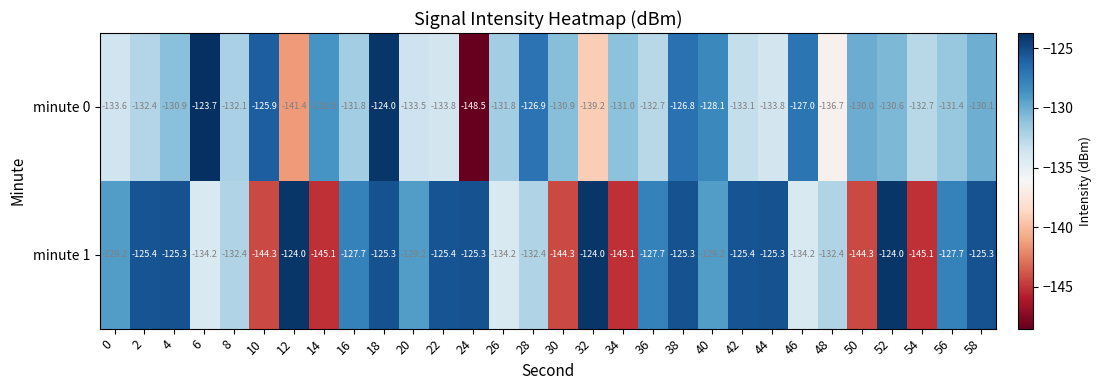

What is the difference between the highest and lowest values at 40?

1.1